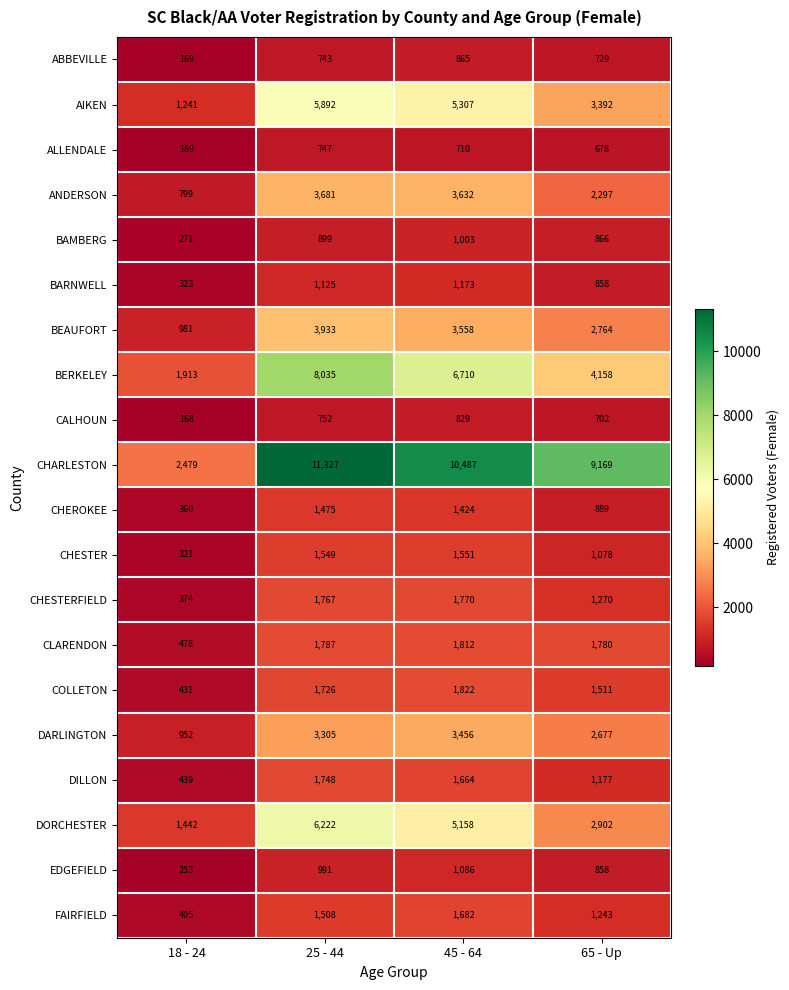

What is the total value across all series at 18 - 24?

13988